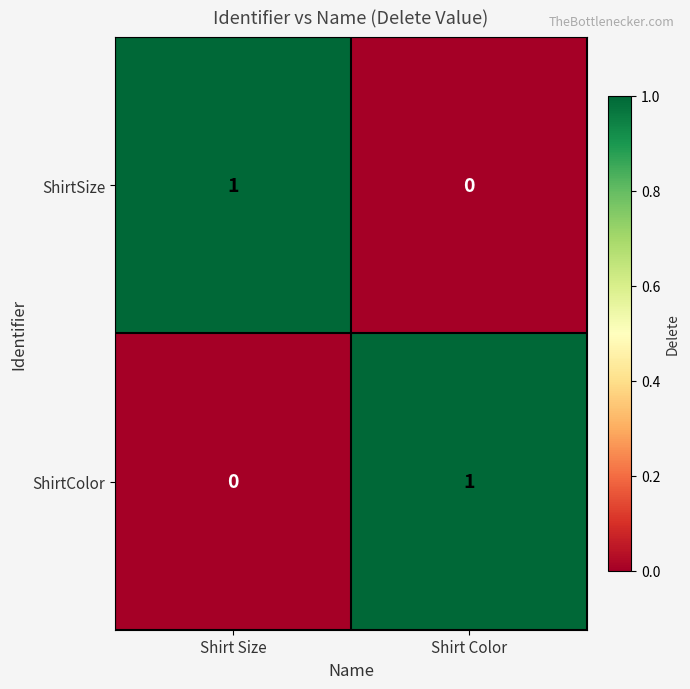

At Shirt Color, list the series in order from largest to smallest.

ShirtColor, ShirtSize